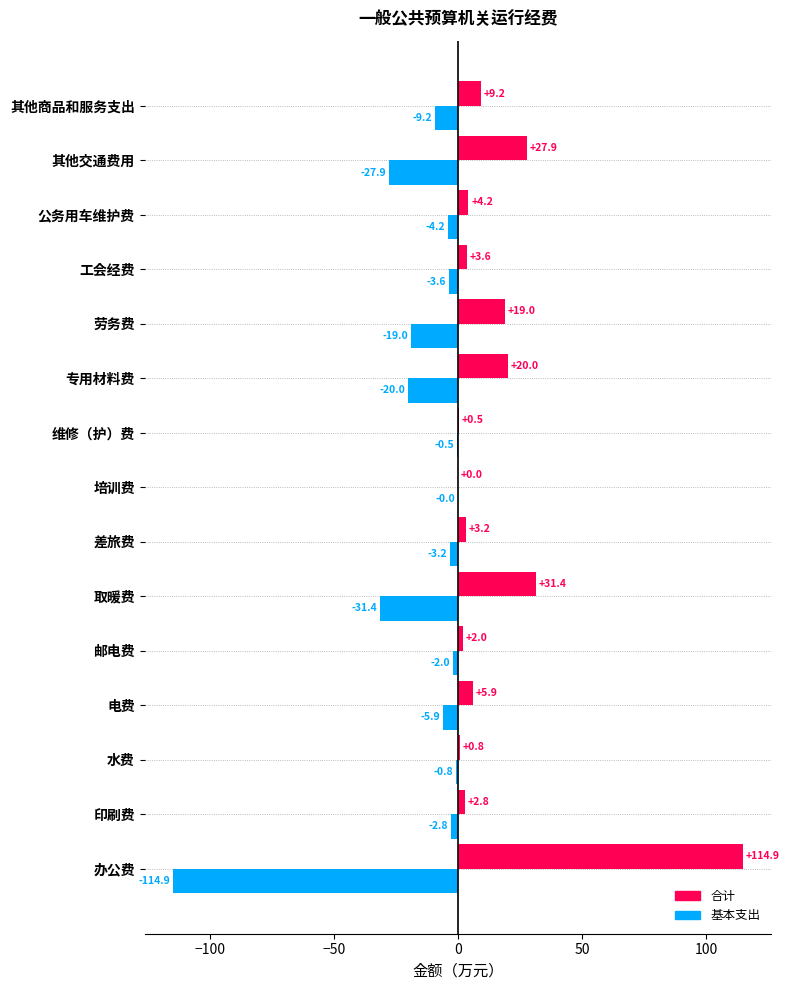

Is the value of 合计 at 培训费 greater than the value of 基本支出 at 办公费?

Yes